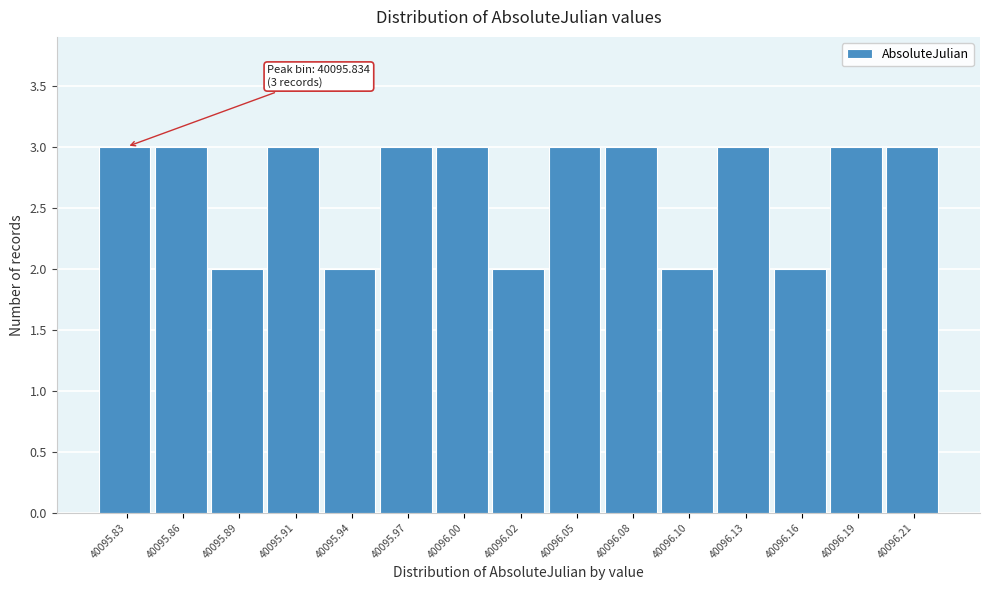

Reading left to right, extract all data points from this chart.

40095.83=3	40095.86=3	40095.89=2	40095.91=3	40095.94=2	40095.97=3	40096.00=3	40096.02=2	40096.05=3	40096.08=3	40096.10=2	40096.13=3	40096.16=2	40096.19=3	40096.21=3